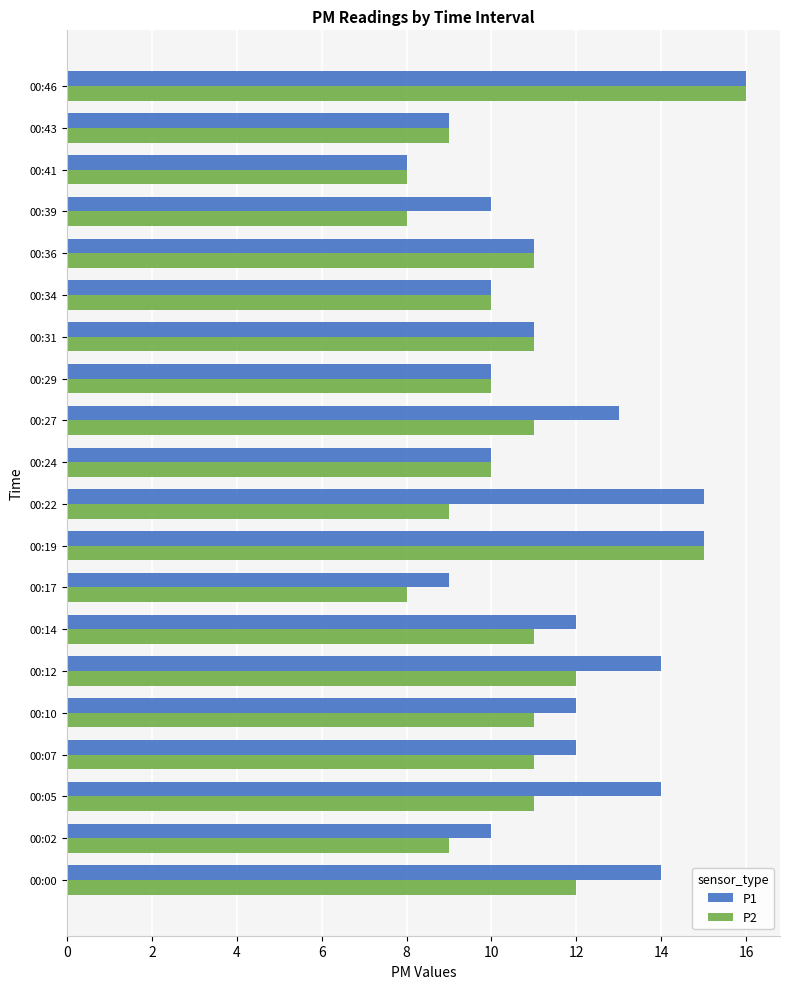

What is the difference between the maximum and minimum values in the P1 series?

8